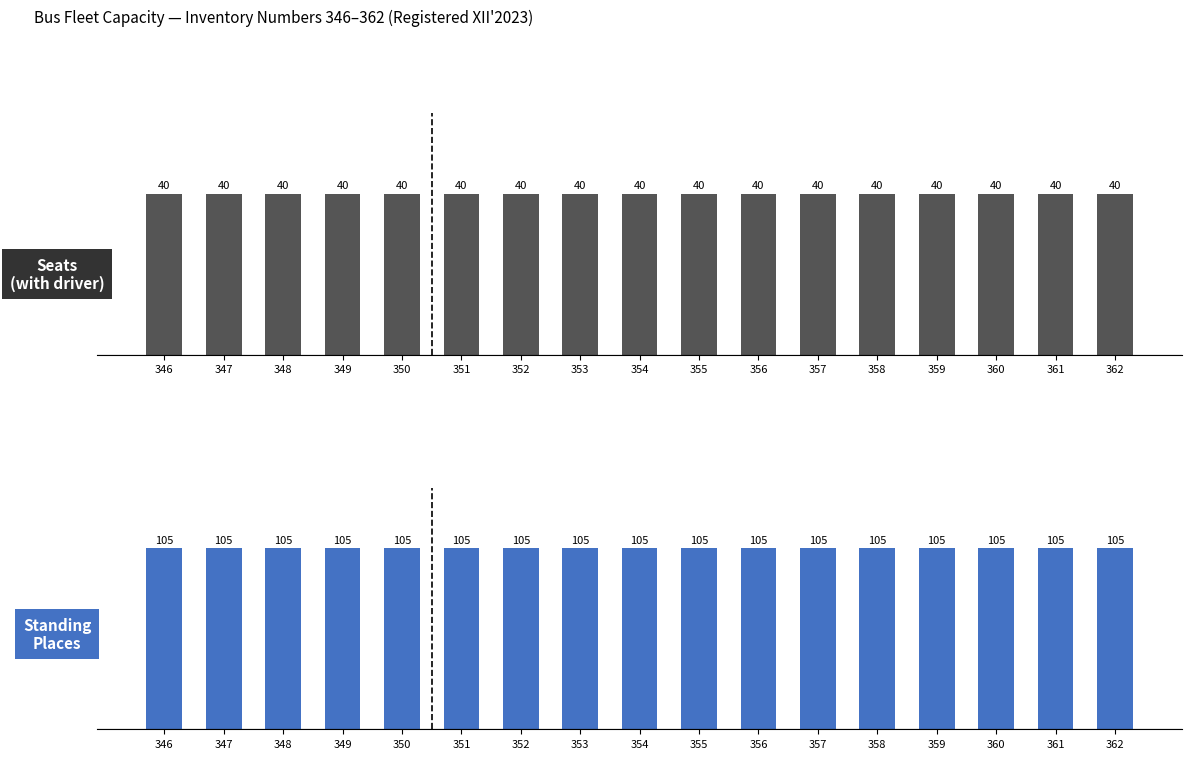

Which has a higher value, 346 or 362?

346